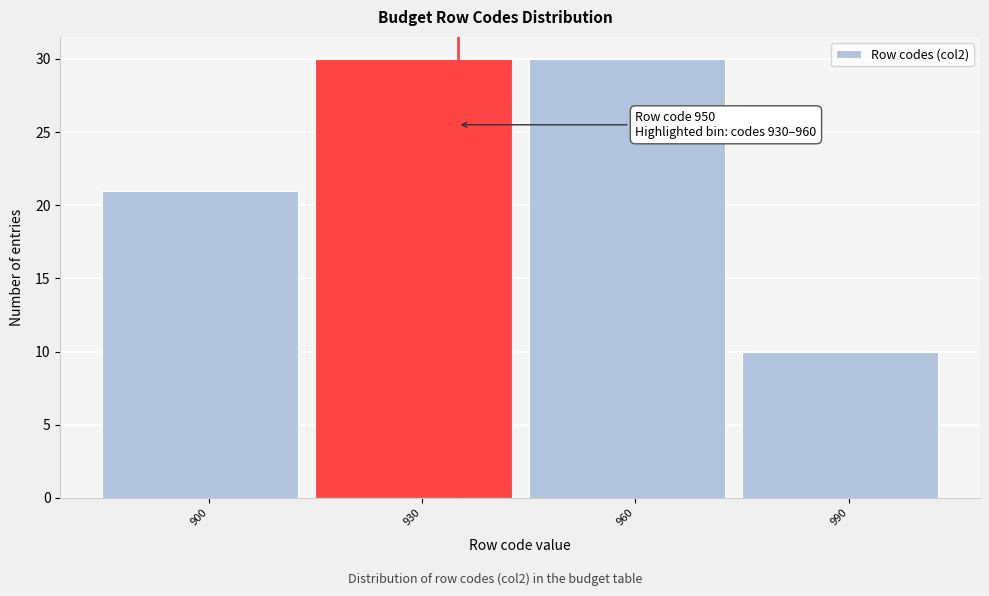

Reading left to right, extract all data points from this chart.

21	30	30	10